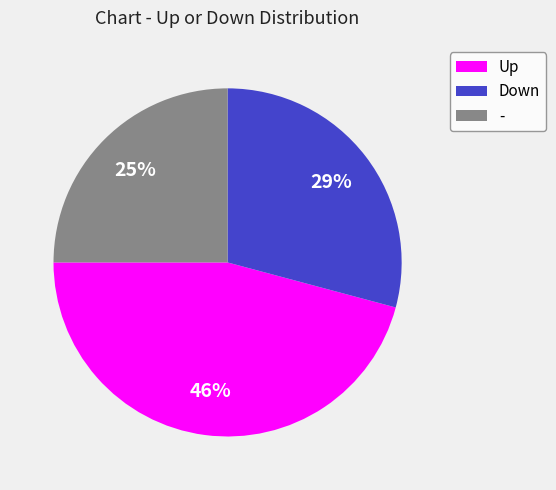

Count the number of slices in the pie.

3